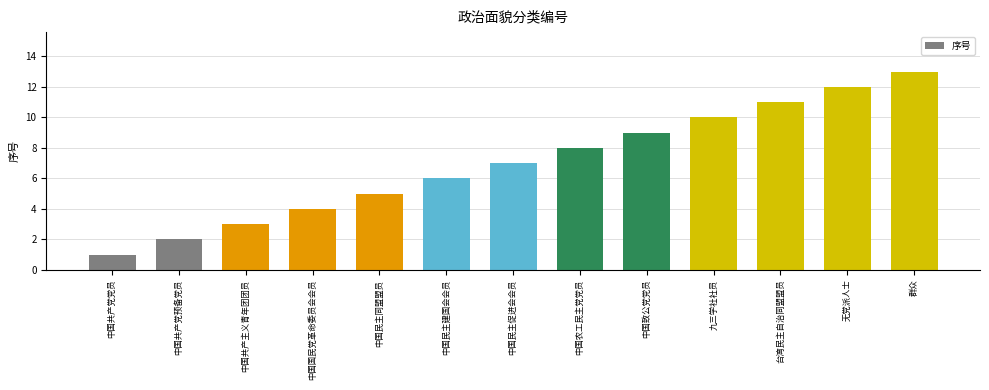

What is the average value?

7